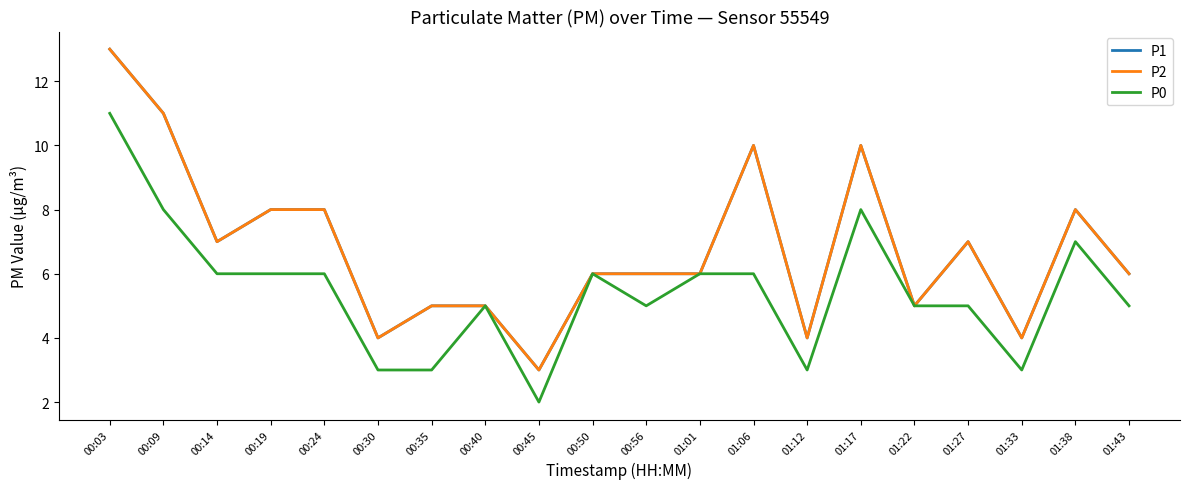

Where does the P2 series first go above 6?

00:03